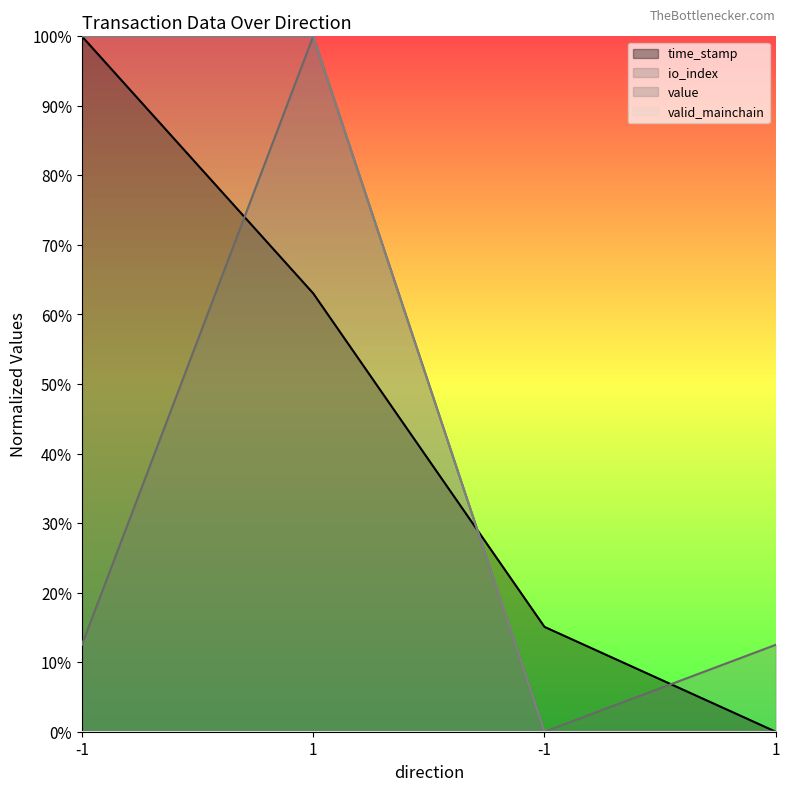

Is the value of io_index at -1 greater than the value of time_stamp at 1?

No